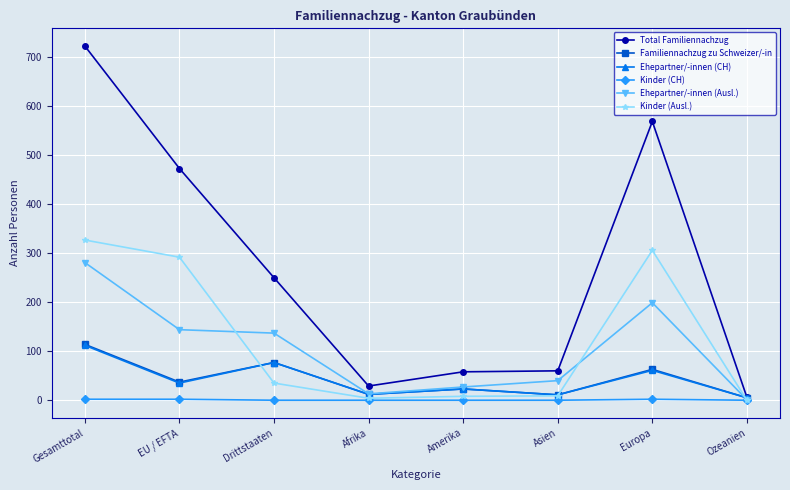

Between Drittstaaten and Afrika, which series saw the biggest shift?

Total Familiennachzug